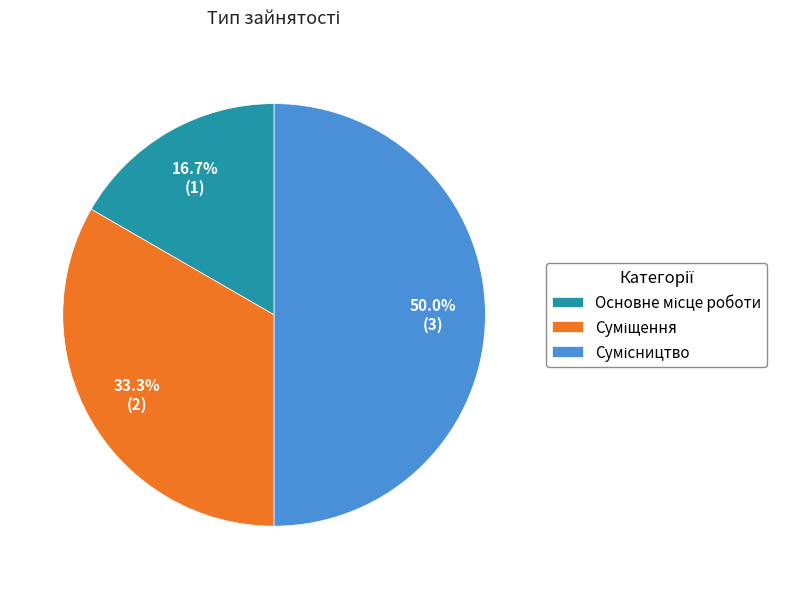

What is the change in value from Суміщення to Сумісництво?

+1